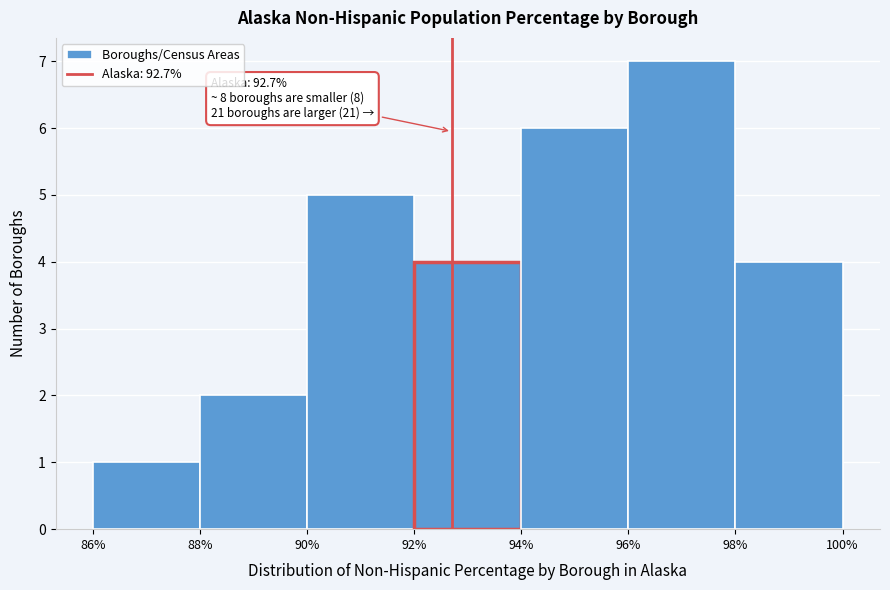

Which range on the x-axis has the tallest bar?

96% to 98%